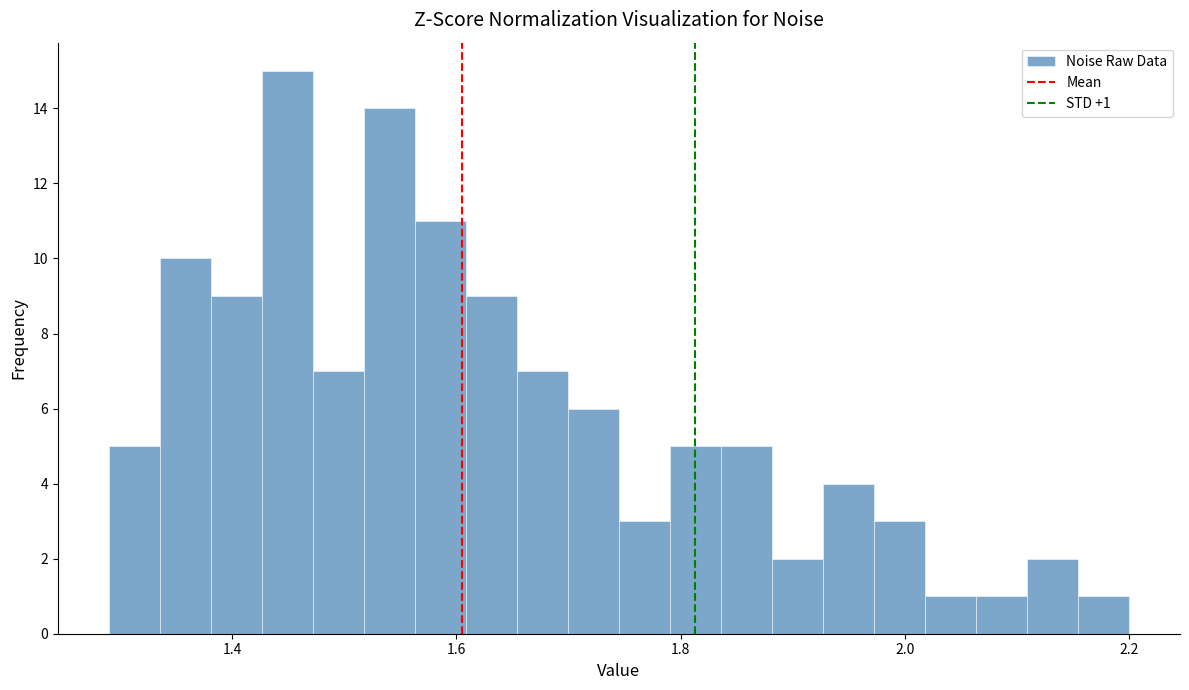

Around what value on the x-axis is the tallest bar? Give the approximate position of its centre, as read against the axis.

1.44